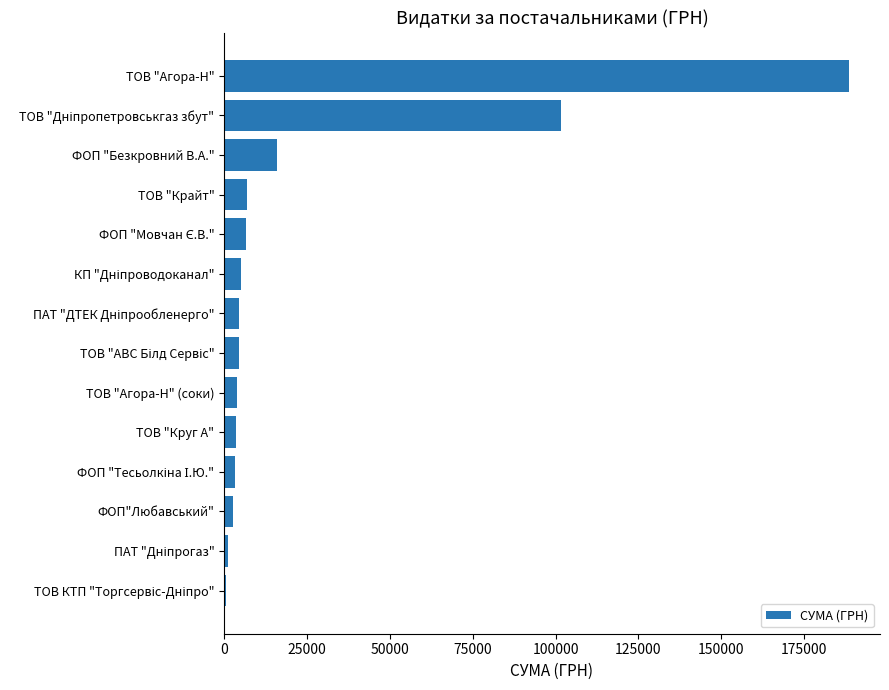

What is the sum of all values?

349059.0